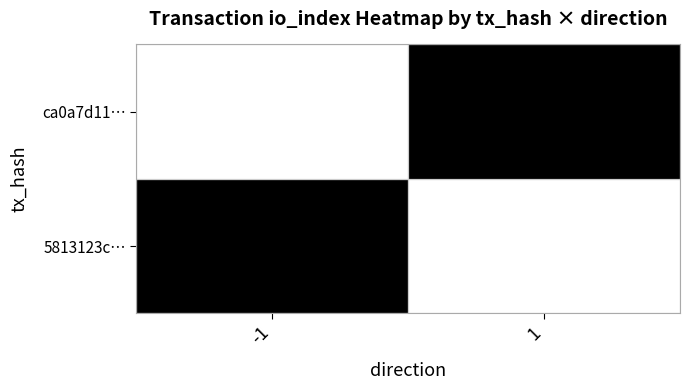

Is it true that 5813123c… equals 0 at direction?

False